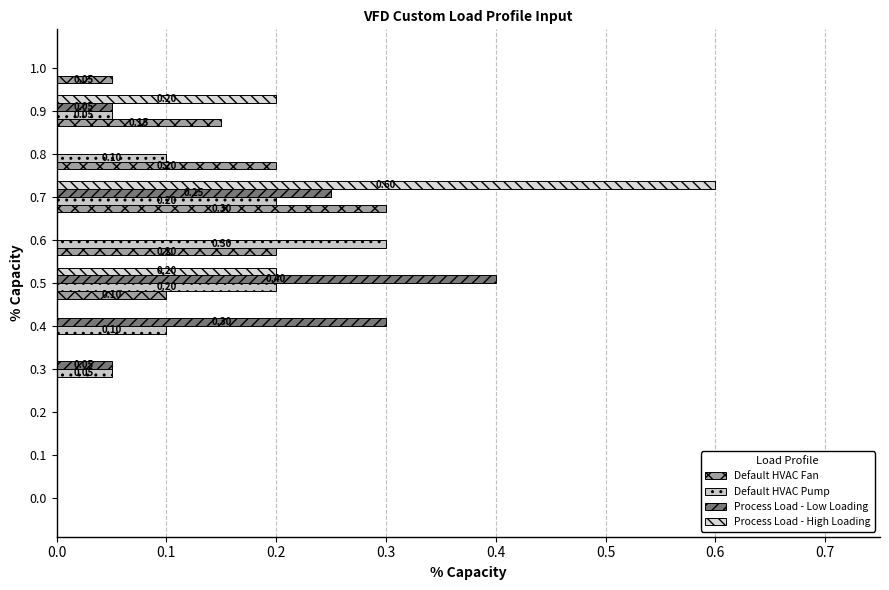

What position from the left is 0.8?

9